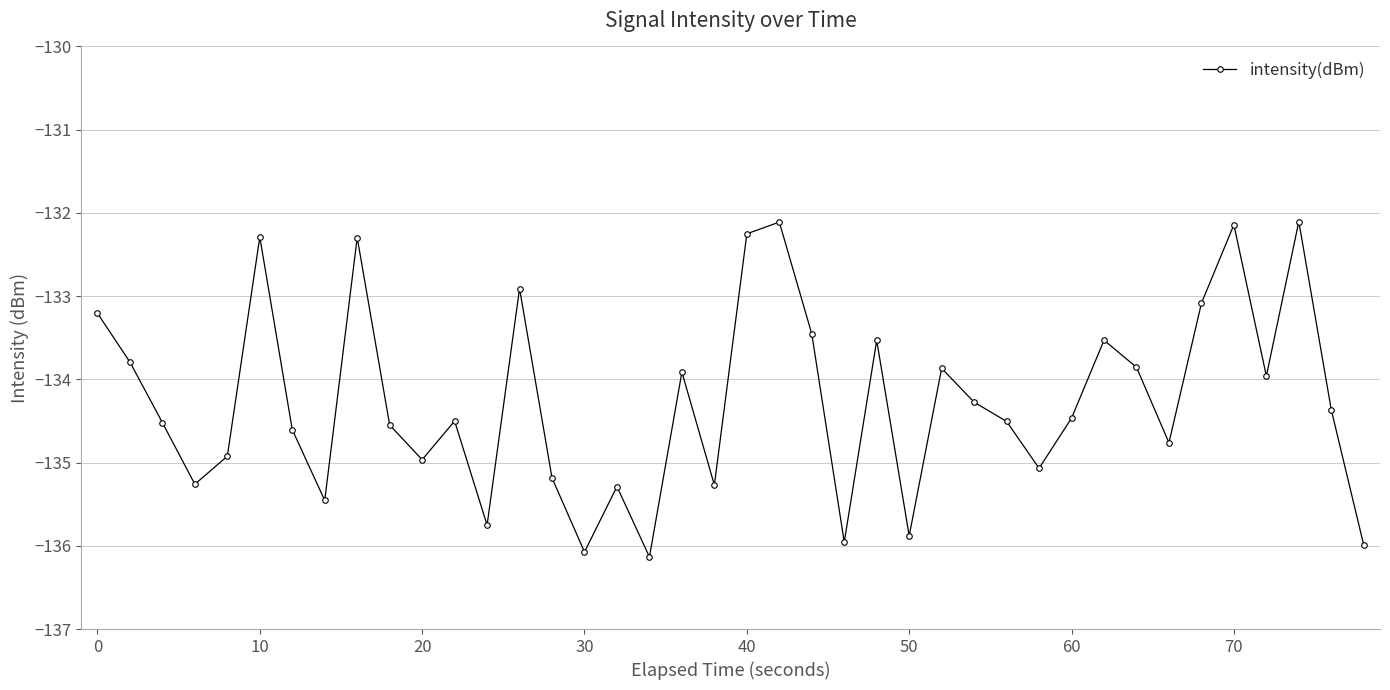

What is the difference between the second highest and minimum values?

4.0